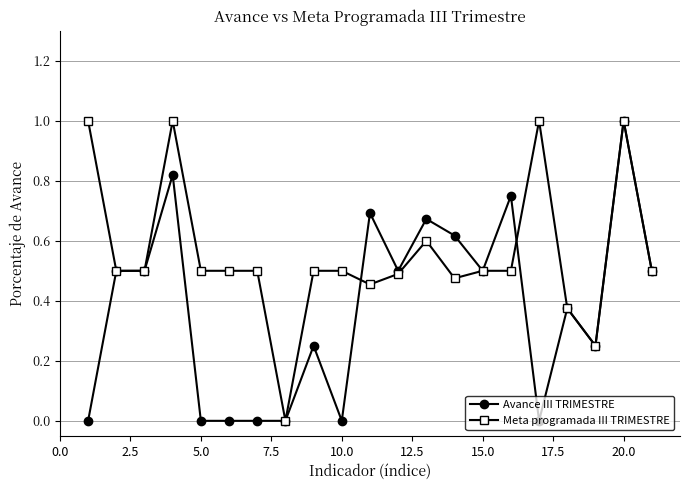

Rank the series by their average value, from highest to lowest.

Meta programada III TRIMESTRE, Avance III TRIMESTRE